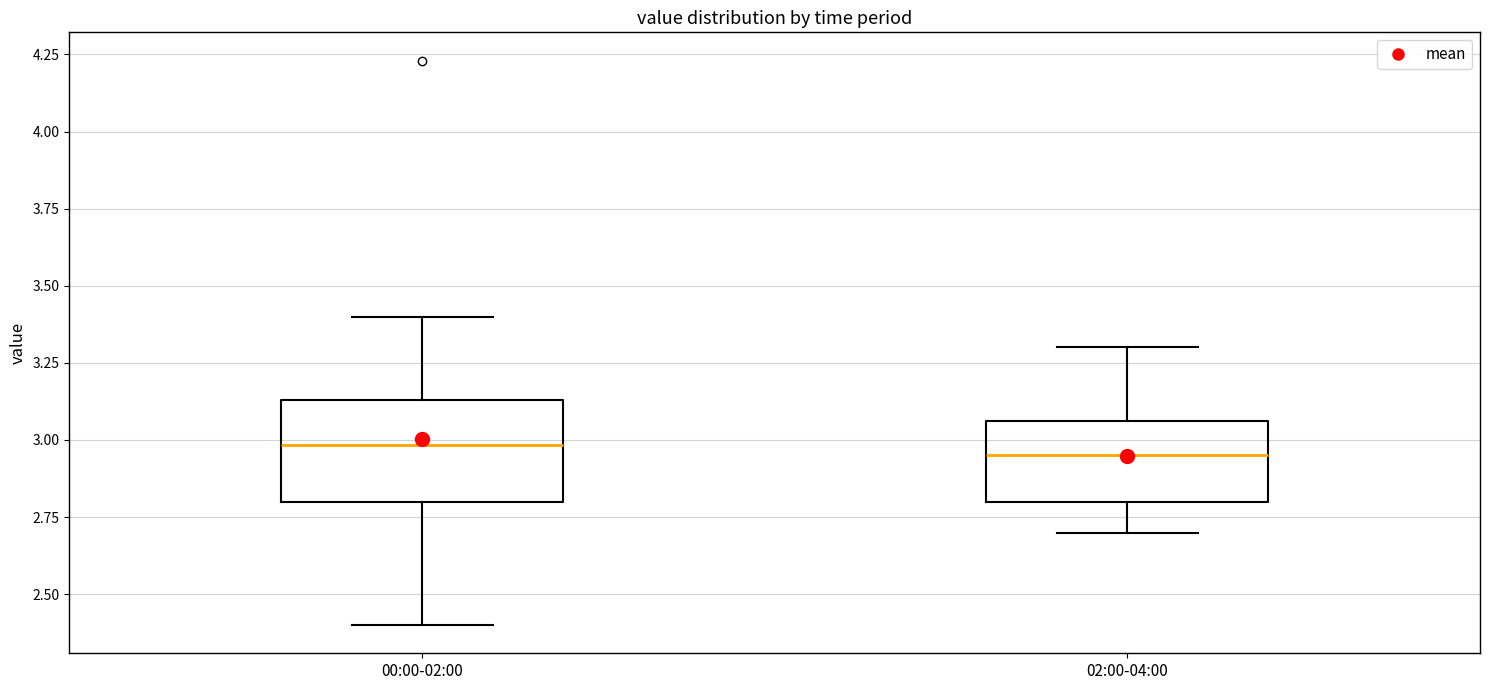

Which box is the tallest, from its lower edge to its upper edge?

00:00-02:00